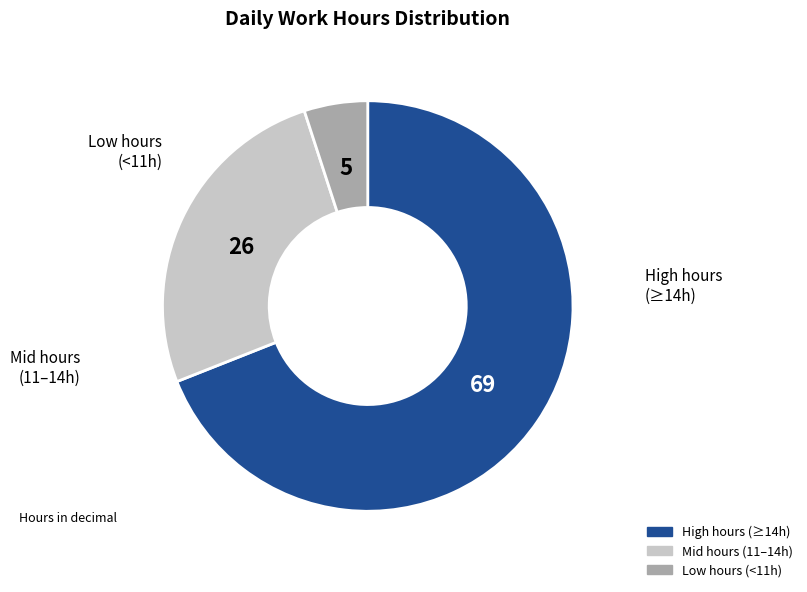

How many segments does this pie chart have?

3